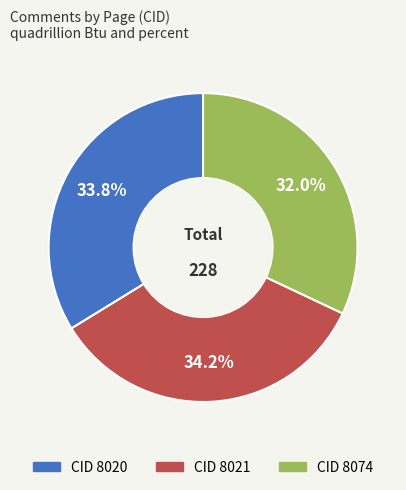

What is the ratio of the value at CID 8074 to the value at CID 8020?

0.9